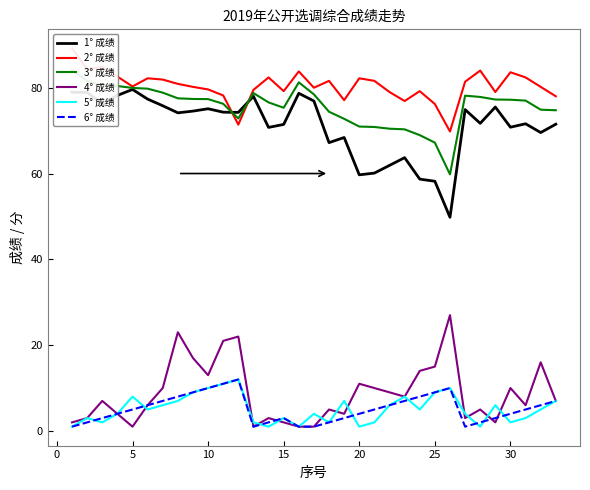

Rank the series by their maximum value, from highest to lowest.

2° 成绩, 3° 成绩, 1° 成绩, 4° 成绩, 5° 成绩, 6° 成绩